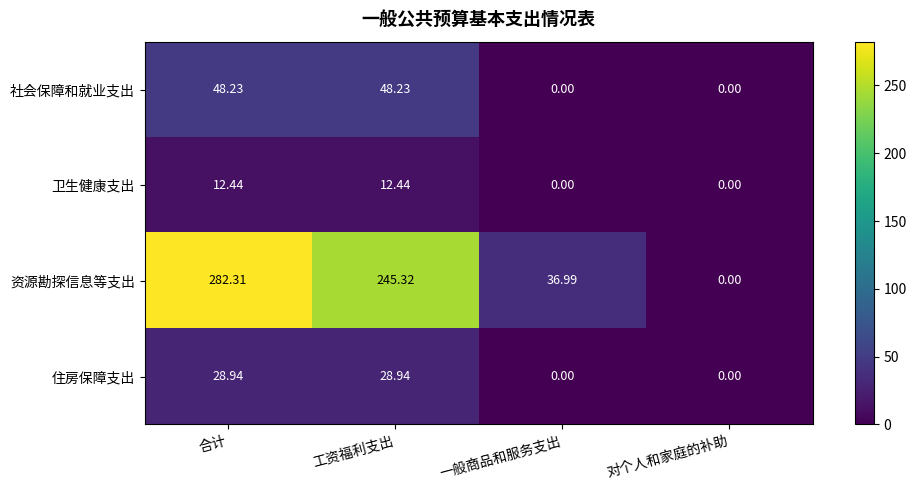

How many values in the 资源勘探信息等支出 series are below 245?

2